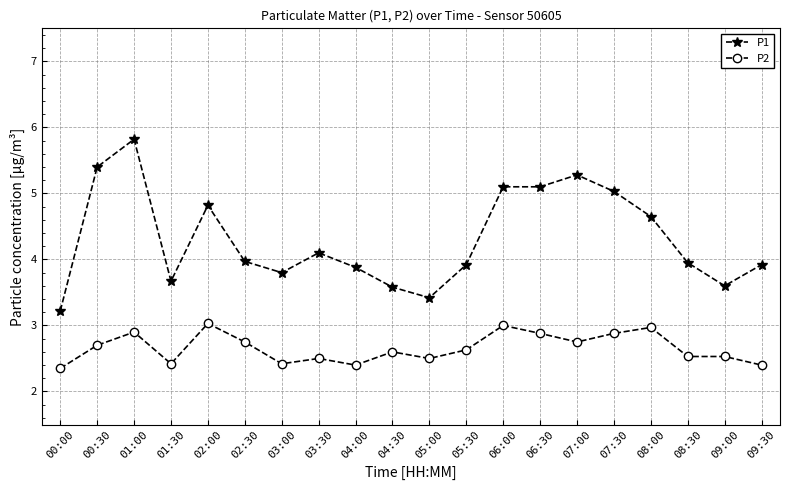

What are all the series names shown in the legend?

P1, P2